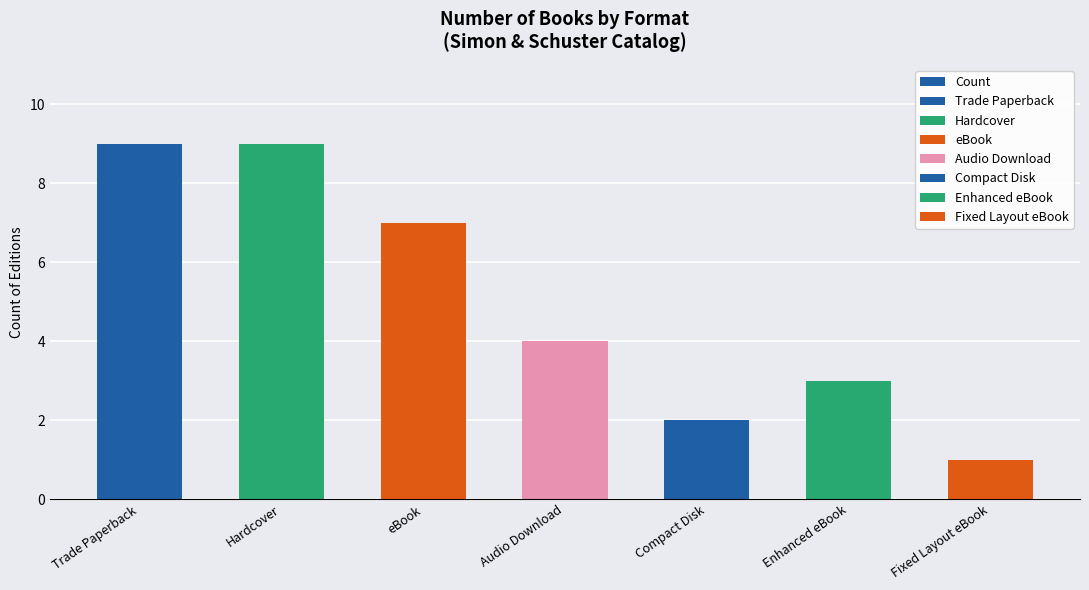

How many values are between 2 and 9?

6